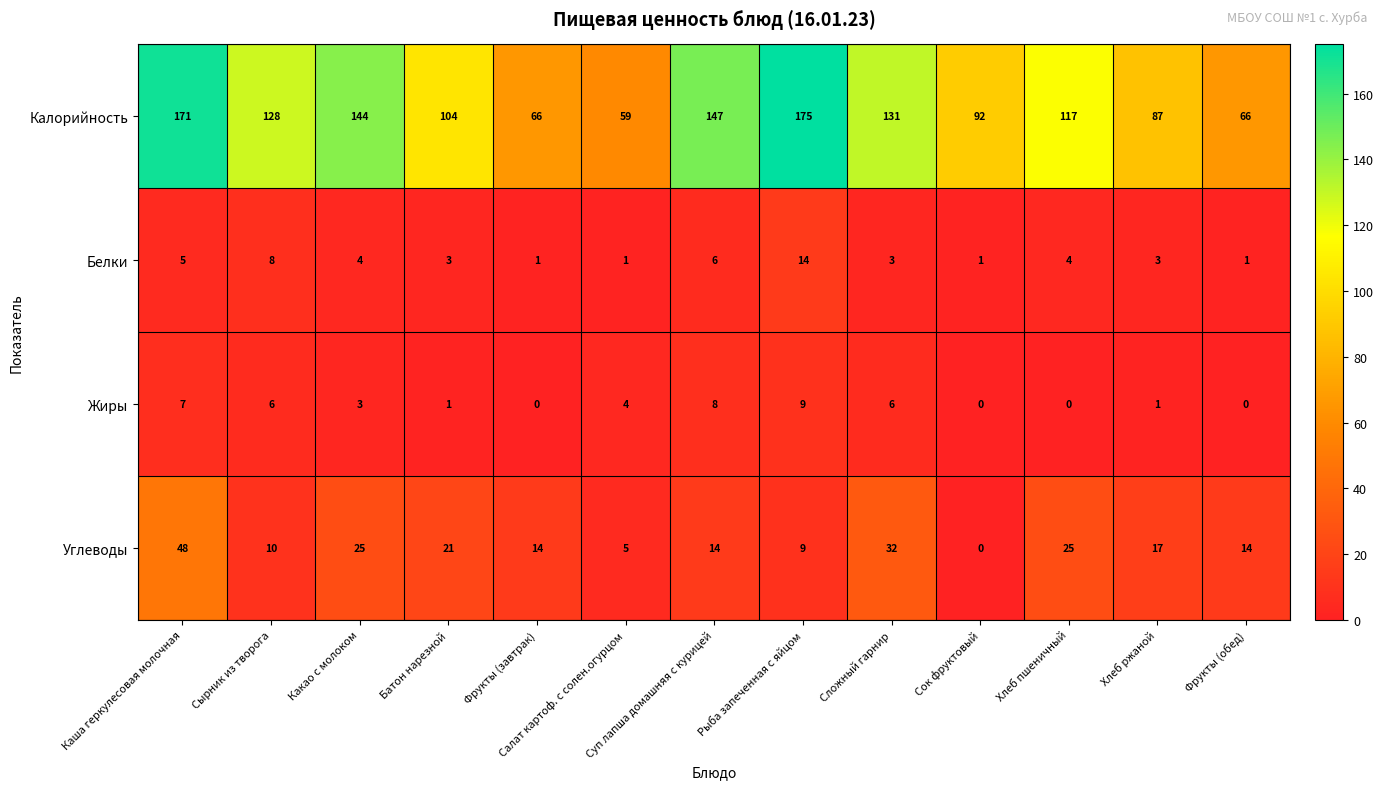

At how many categories does at least one series exceed 21?

13